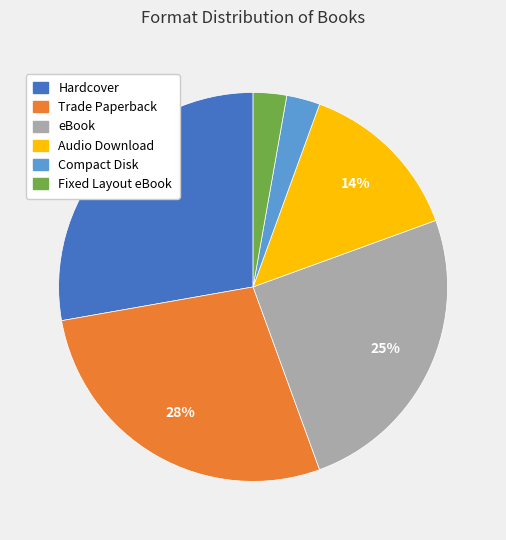

Is there any slice that represents more than half of the pie?

No